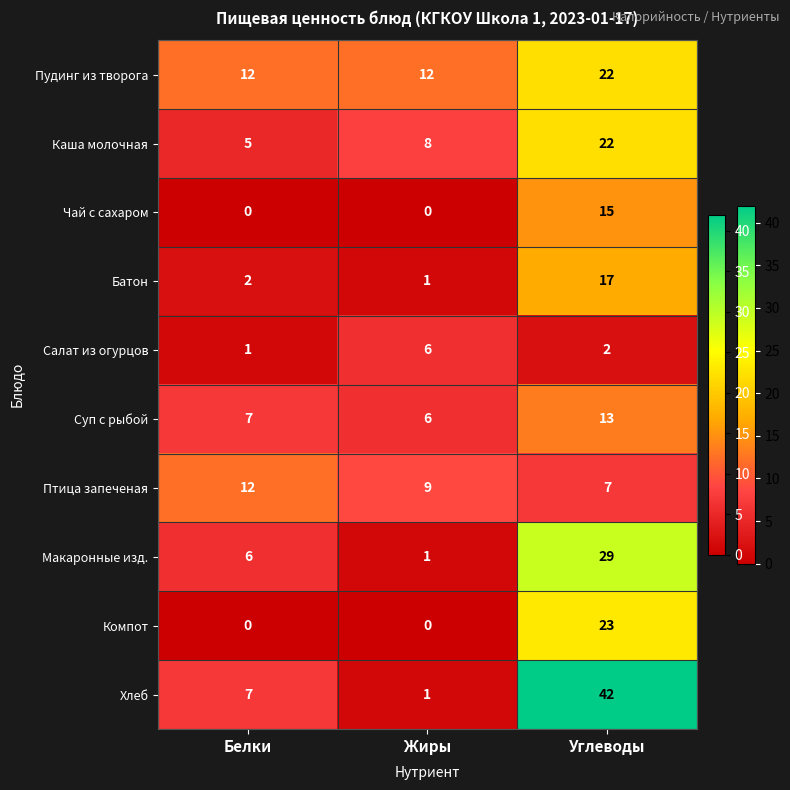

What value does the Суп с рыбой series have at Жиры?

6